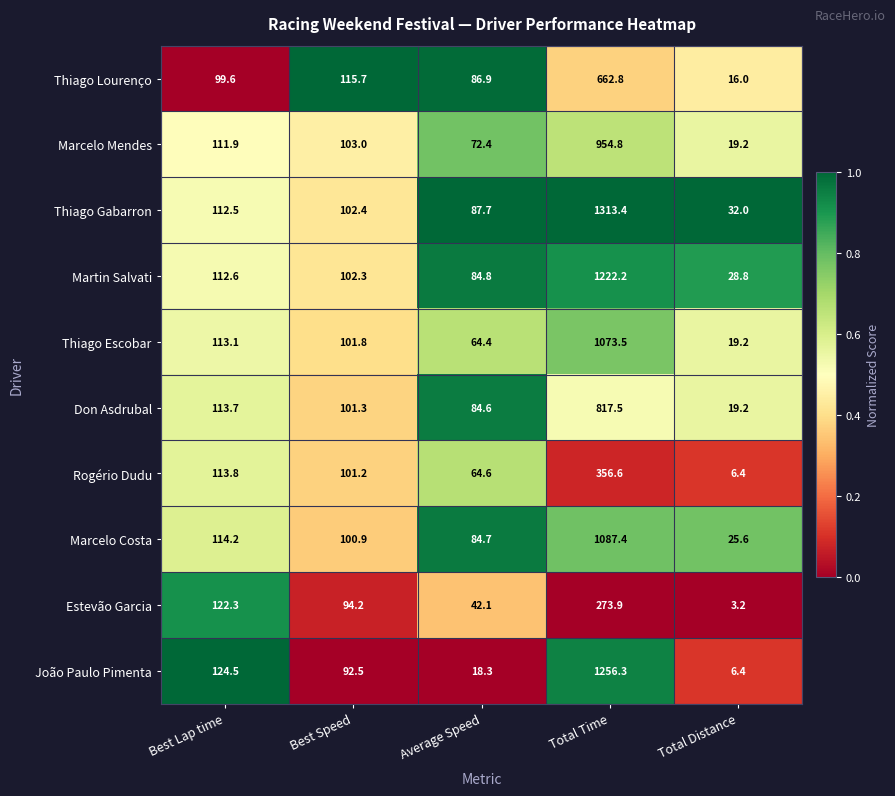

Which series has the largest total across all categories?

Thiago Gabarron